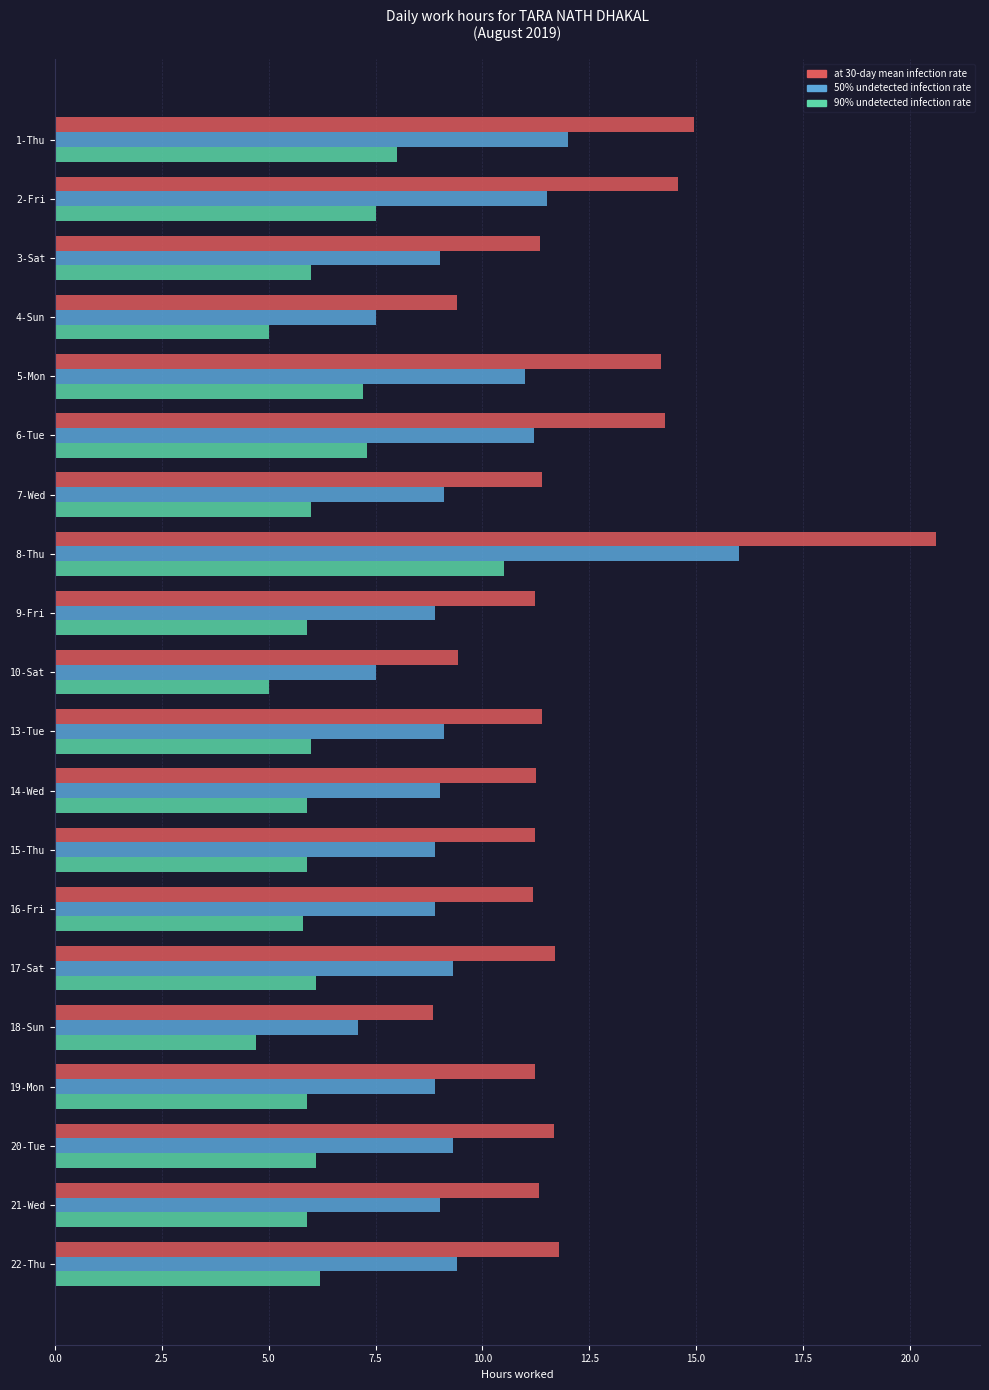

List the series in order of their overall mean, lowest first.

90% undetected infection rate, 50% undetected infection rate, at 30-day mean infection rate